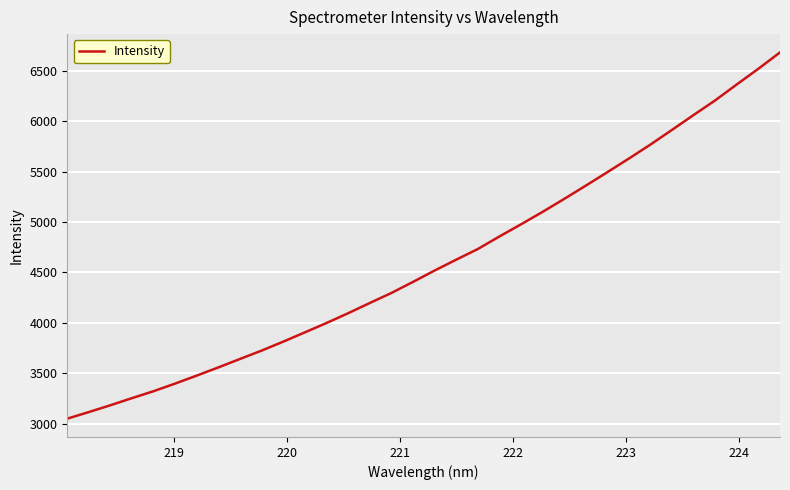

What is the greatest value displayed?

6681.0